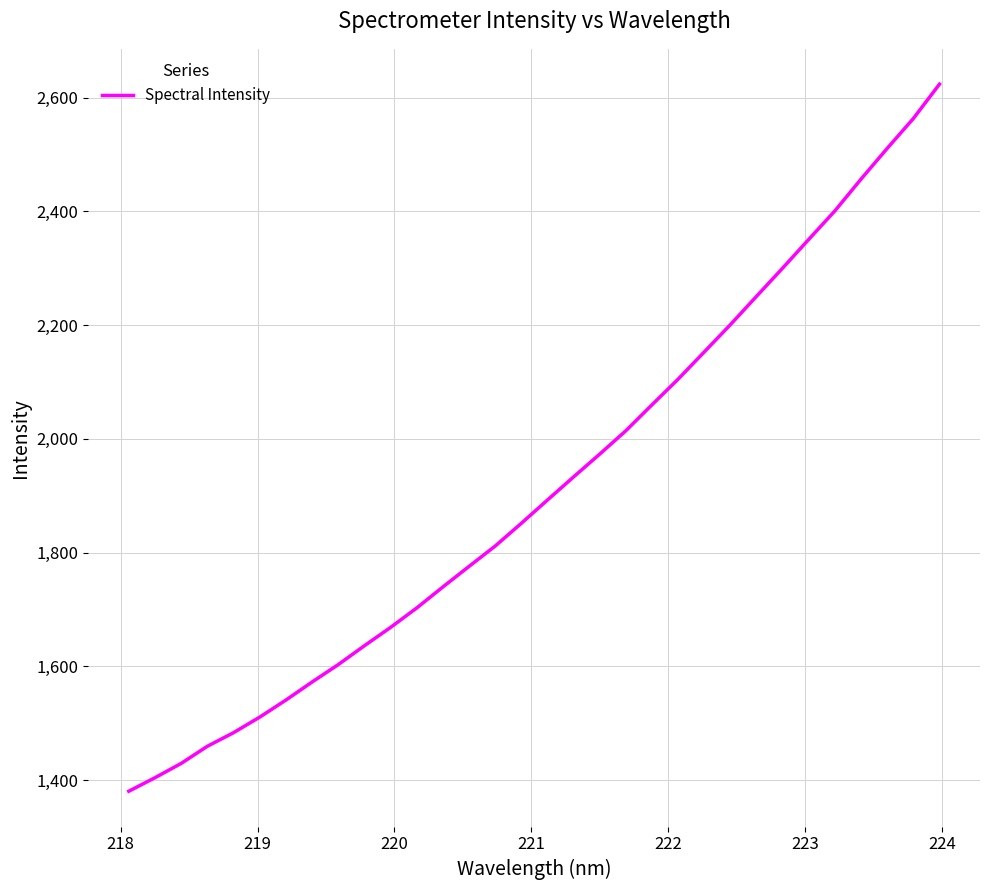

What is the smallest value displayed?

1380.5